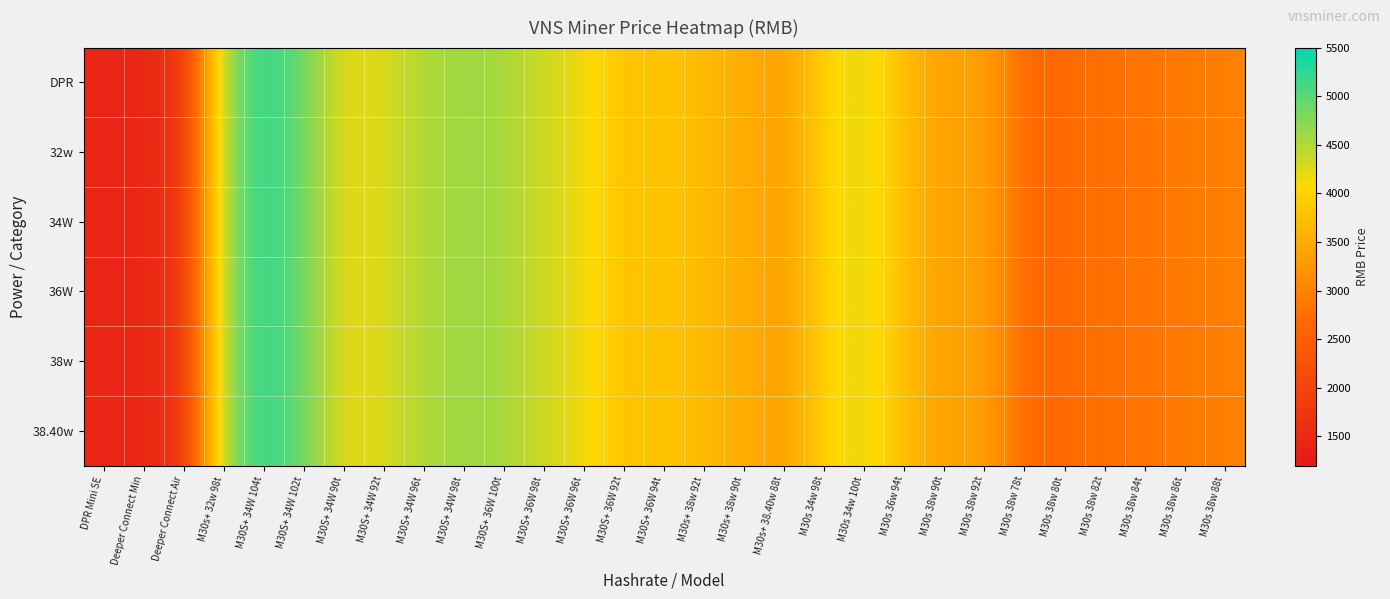

Count the number of data series in this chart.

6